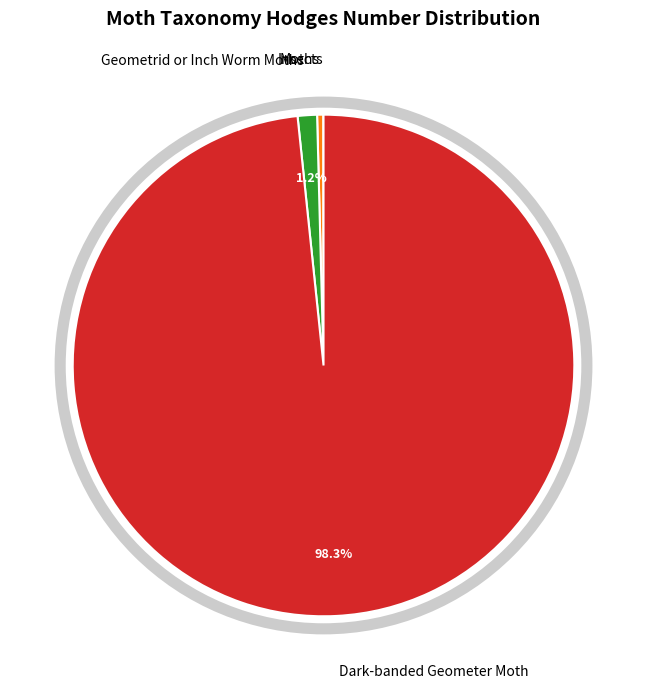

Is there any slice that represents more than half of the pie?

Yes